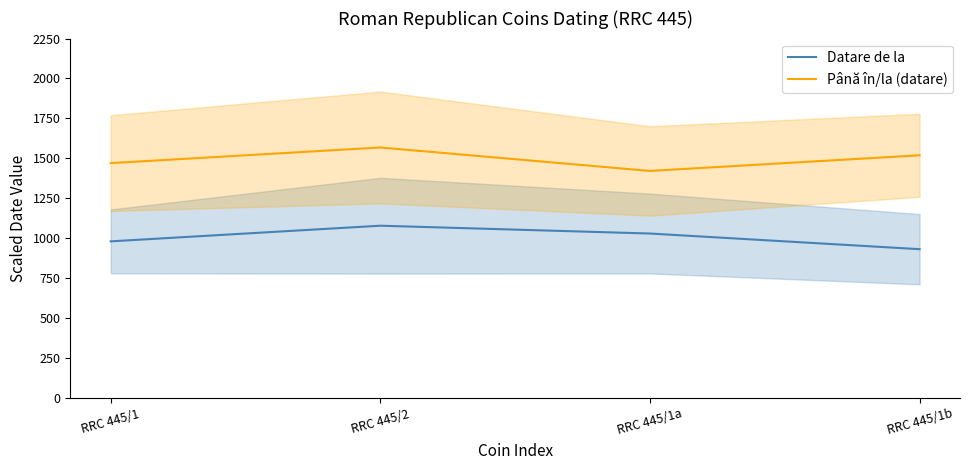

What is the approximate value of Până în/la (datare) at RRC 445/1b?

1519